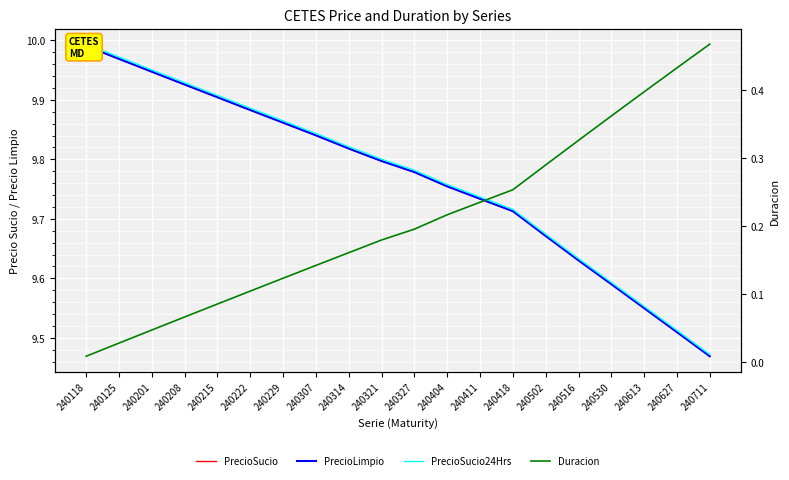

At which category is the sum across all series the highest?

240118